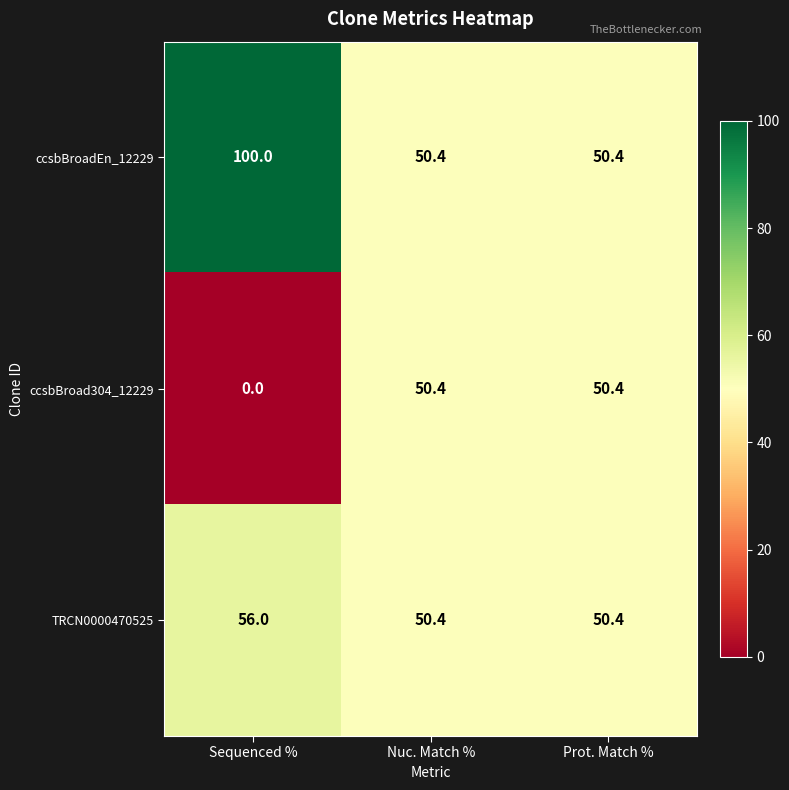

Reading left to right, transcribe all the data shown in this chart.

ccsbBroadEn_12229: 100.0	50.4	50.4
ccsbBroad304_12229: 0.0	50.4	50.4
TRCN0000470525: 56.0	50.4	50.4